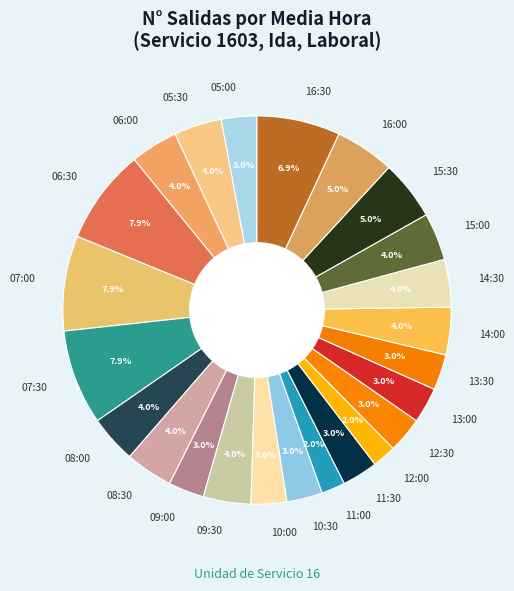

Is it true that 11:30 is 13% of the pie?

False